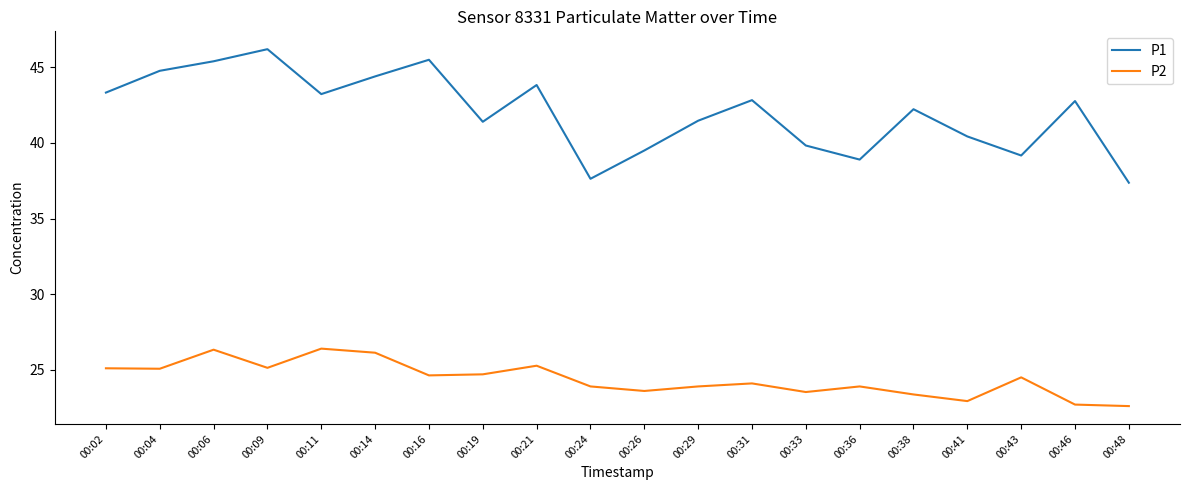

Is the value of P1 at 00:38 greater than the value of P2 at 00:43?

Yes